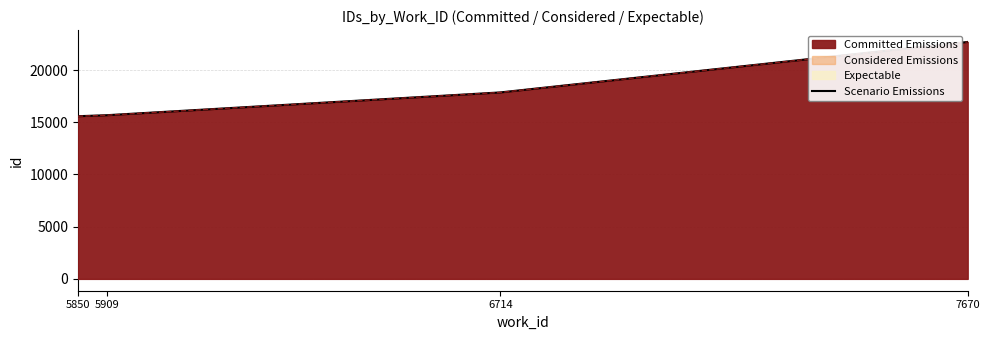

Reading left to right, what are all the values shown in this chart?

5850=15580.5	5909=15678.0	6714=17861.0	7670=22695.0